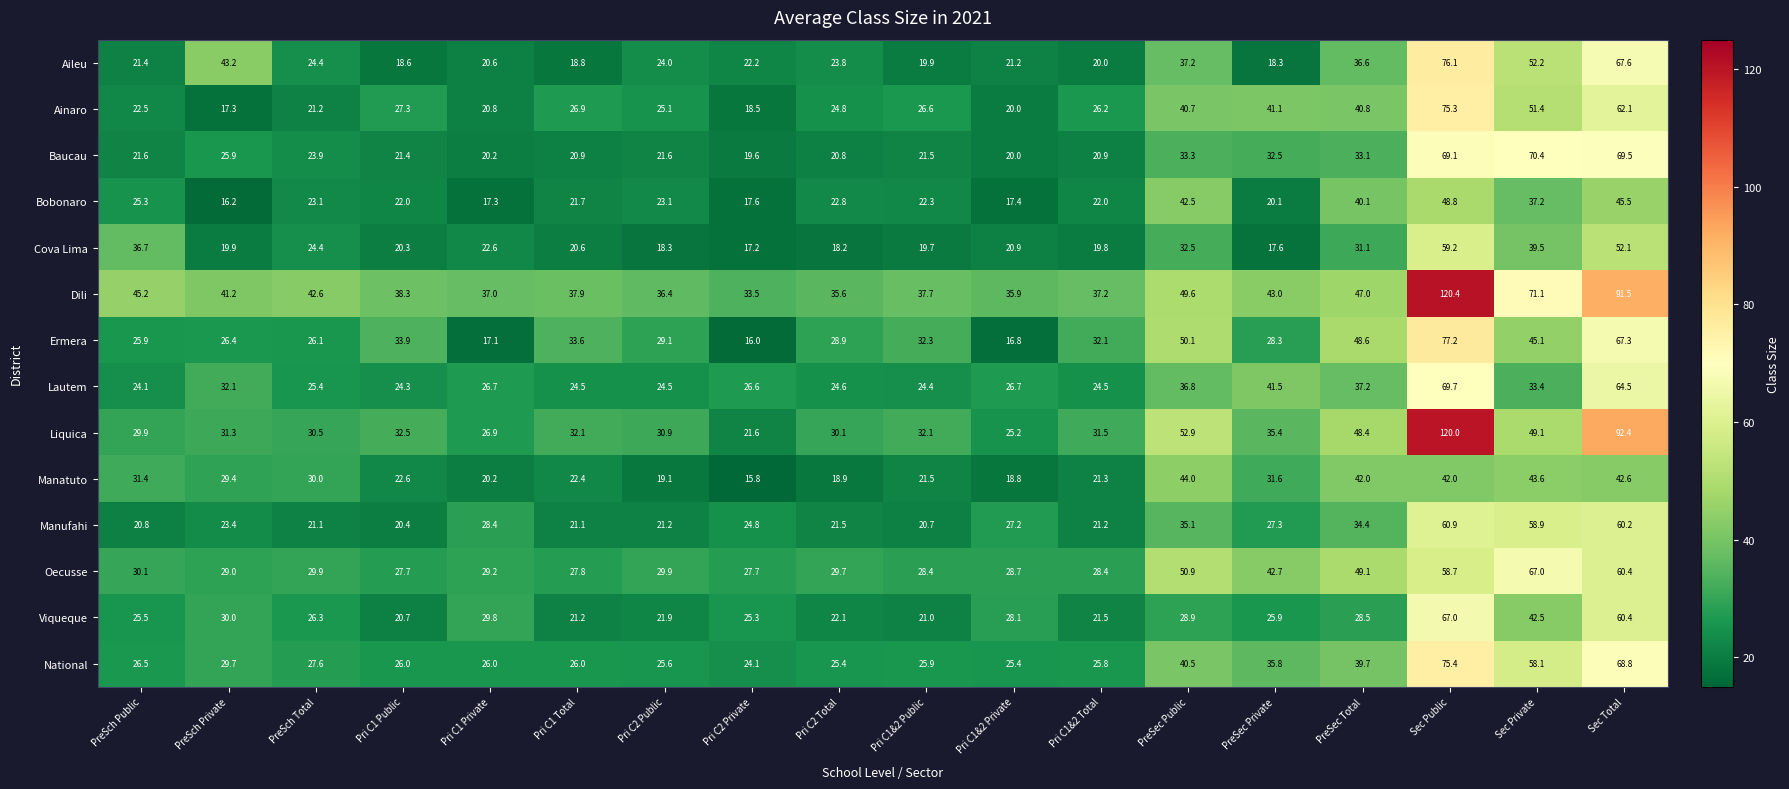

At PreSec Total, list the series in order from largest to smallest.

Oecusse, Ermera, Liquica, Dili, Manatuto, Ainaro, Bobonaro, National, Lautem, Aileu, Manufahi, Baucau, Cova Lima, Viqueque